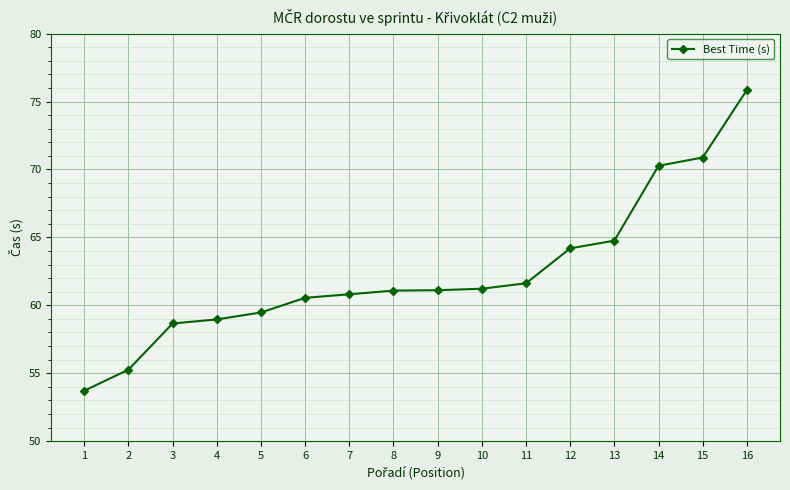

What is the value of the 11th point from the left?

61.6